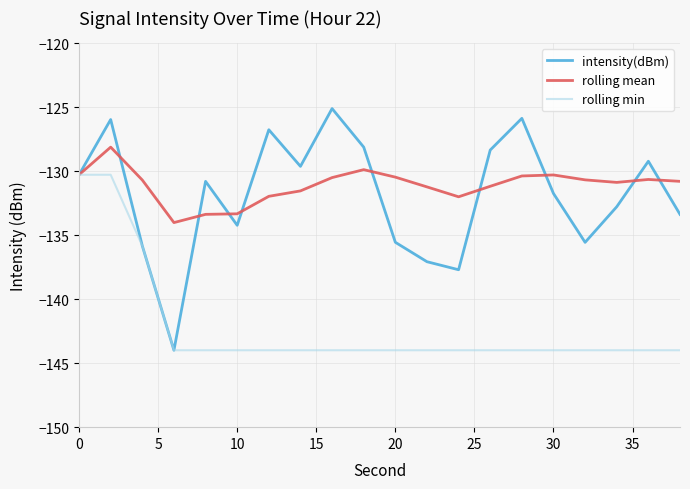

List the series in order of their peak value, highest first.

intensity(dBm), rolling mean, rolling min